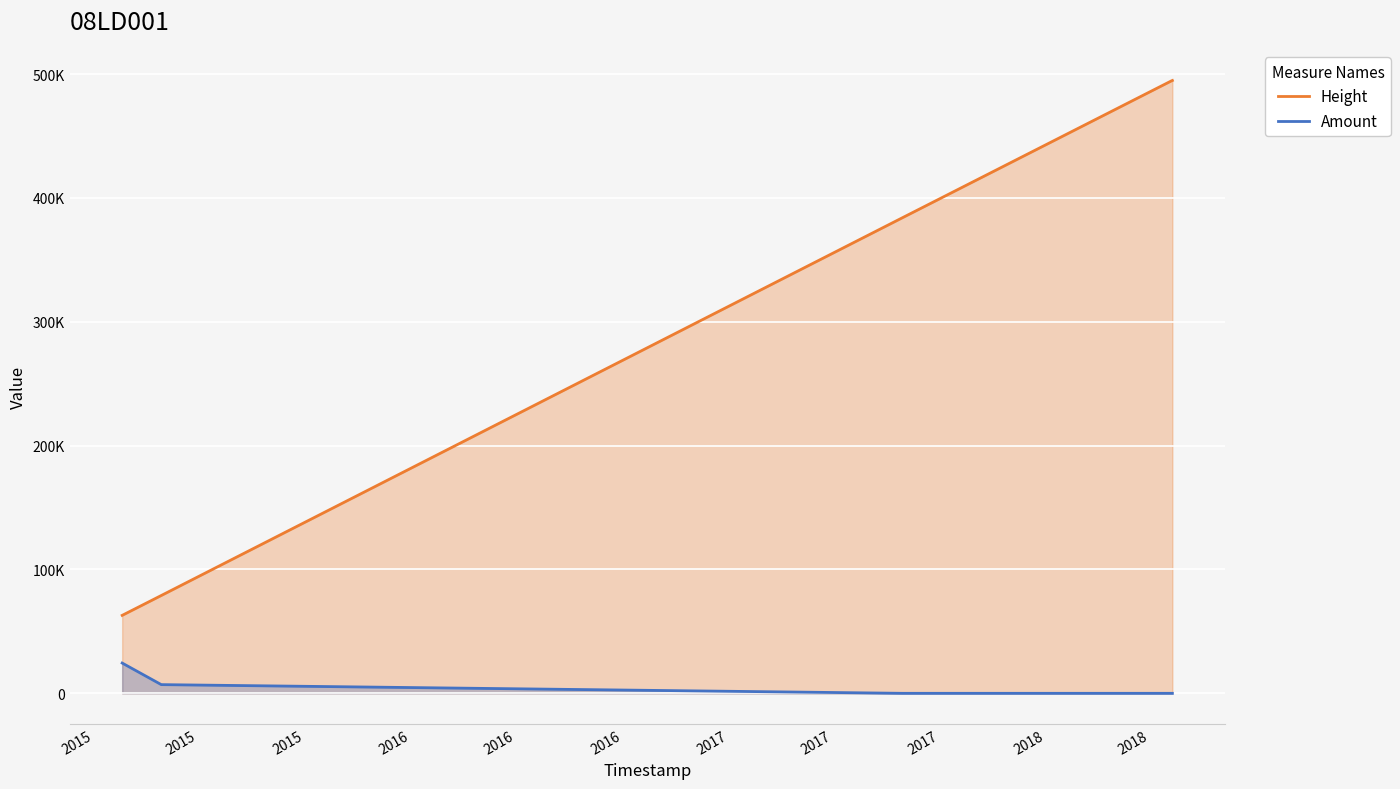

What is the sum of the Height values at 2016 and 2015?

878497